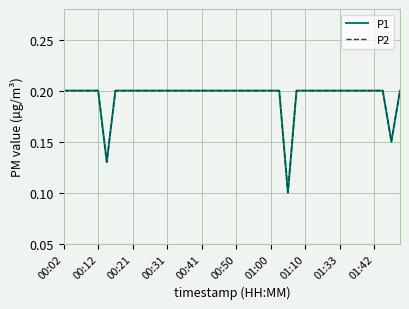

Reading left to right, list all the values displayed in this chart.

P1: 0.2	0.2	0.2	0.2	0.2	0.1	0.2	0.2	0.2	0.2	0.2	0.2	0.2	0.2	0.2	0.2	0.2	0.2	0.2	0.2	0.2	0.2	0.2	0.2	0.2	0.2	0.1	0.2	0.2	0.2	0.2	0.2	0.2	0.2	0.2	0.2	0.2	0.2	0.1	0.2
P2: 0.2	0.2	0.2	0.2	0.2	0.1	0.2	0.2	0.2	0.2	0.2	0.2	0.2	0.2	0.2	0.2	0.2	0.2	0.2	0.2	0.2	0.2	0.2	0.2	0.2	0.2	0.1	0.2	0.2	0.2	0.2	0.2	0.2	0.2	0.2	0.2	0.2	0.2	0.1	0.2